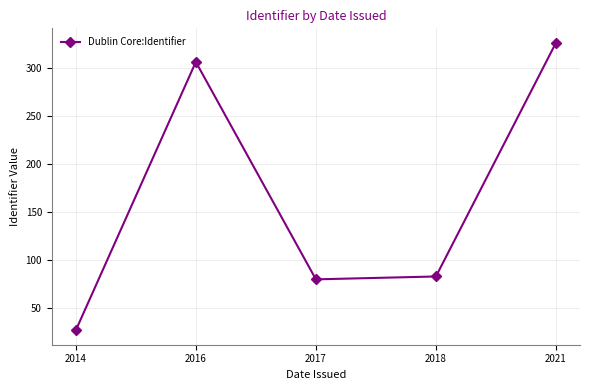

Reading left to right, what are all the values shown in this chart?

2014=27	2016=306	2017=80	2018=83	2021=326